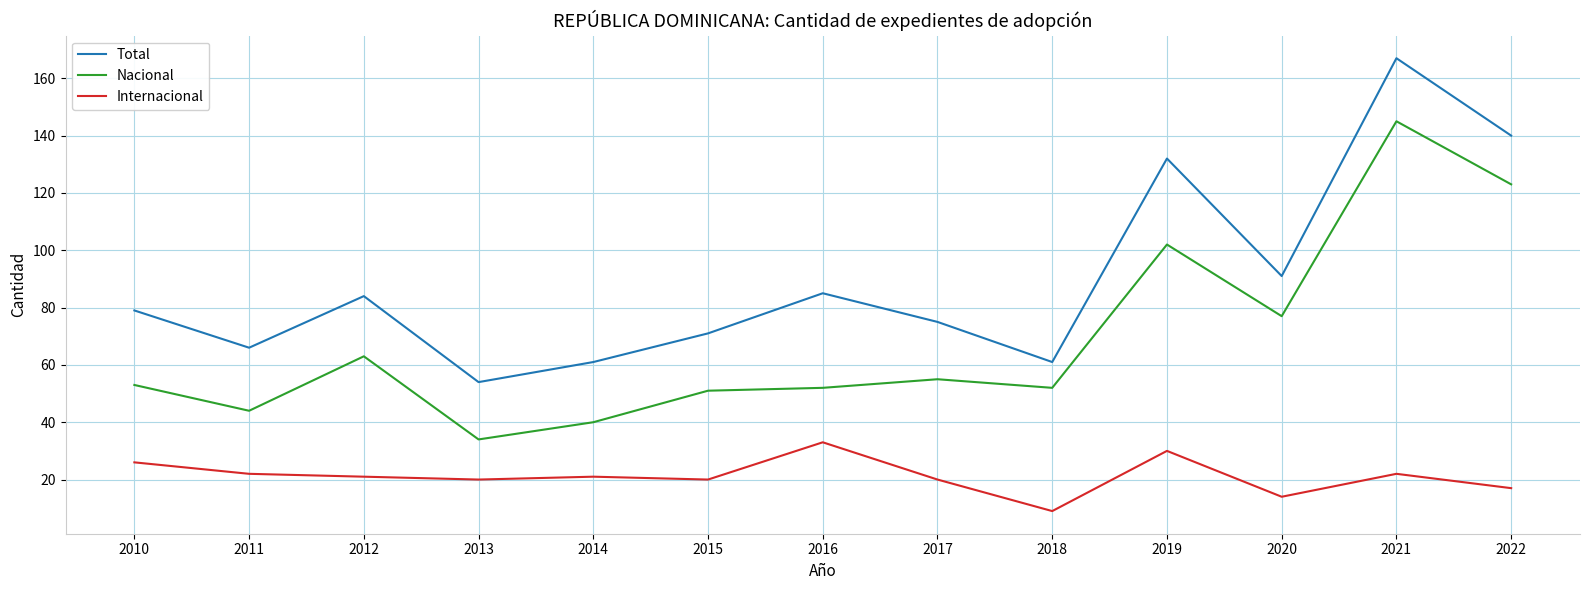

List the series in order of their overall mean, highest first.

Total, Nacional, Internacional